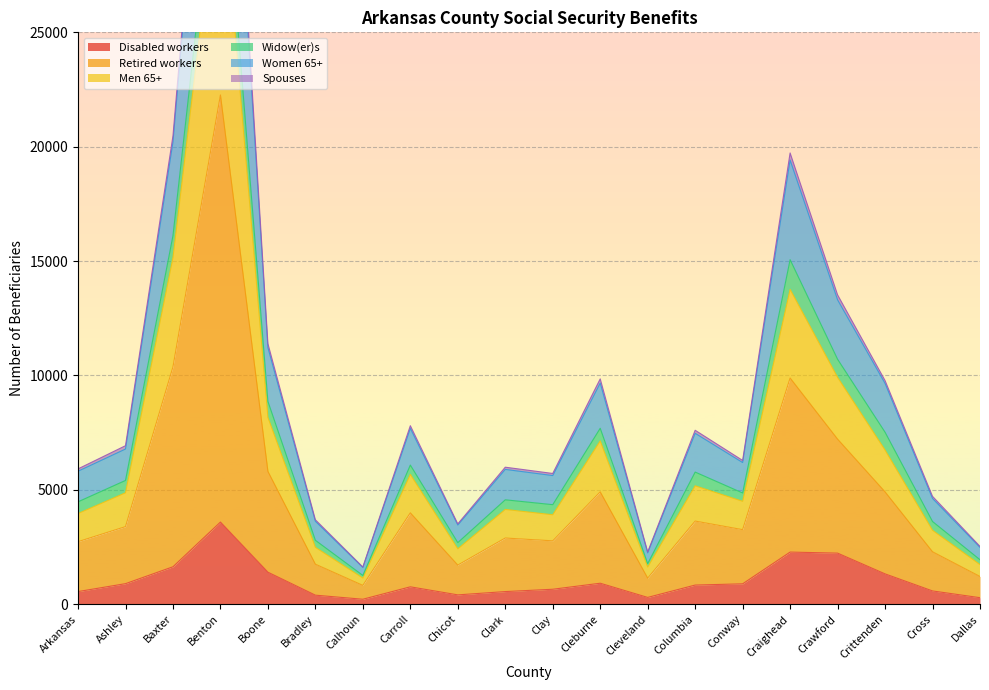

What is the approximate value of Disabled workers at Crittenden?

1327